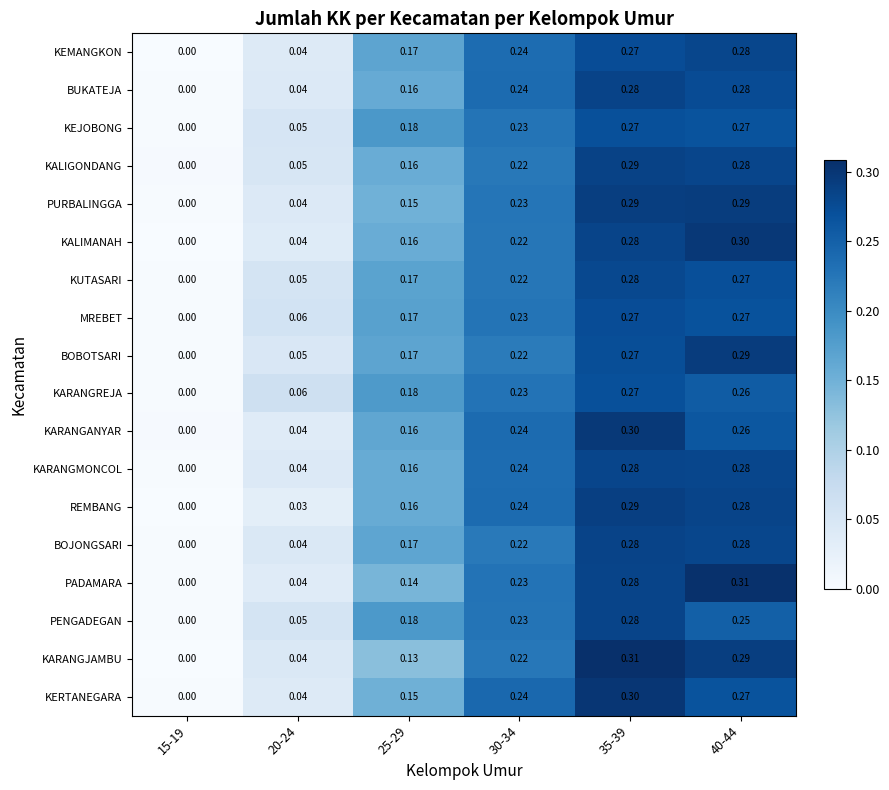

How many categories are shown in the chart?

6